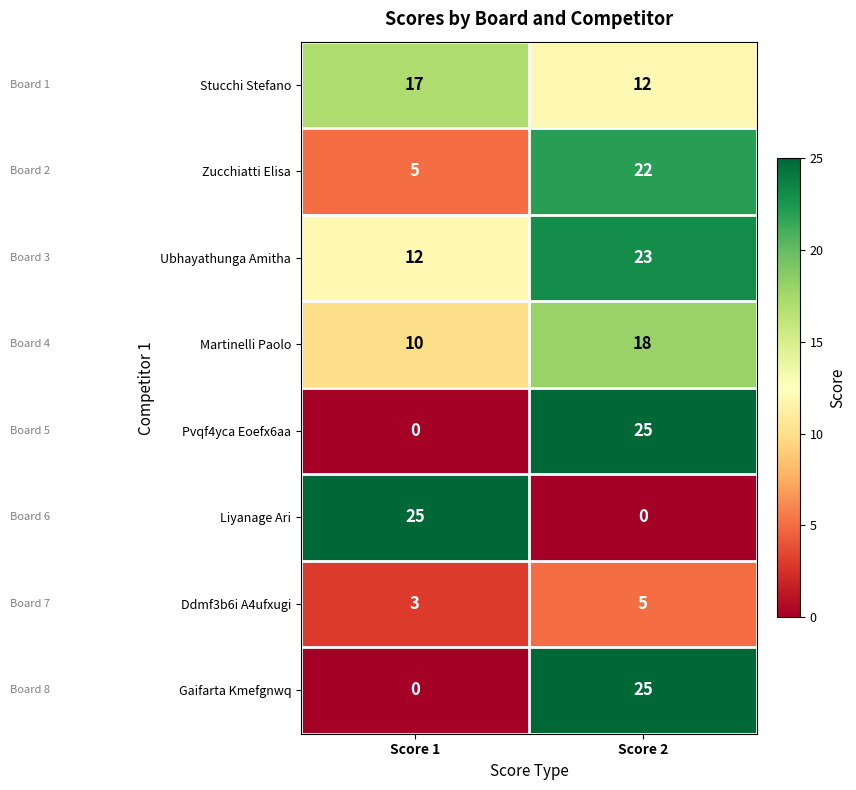

What is the spread (max minus min) of values at Score 1?

25